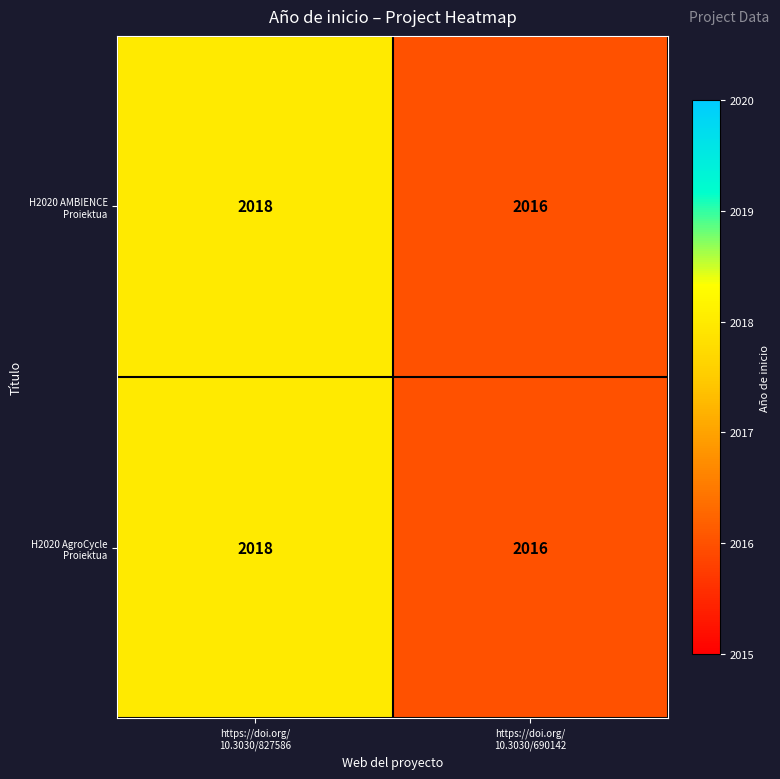

What is the maximum value shown in the chart?

2018